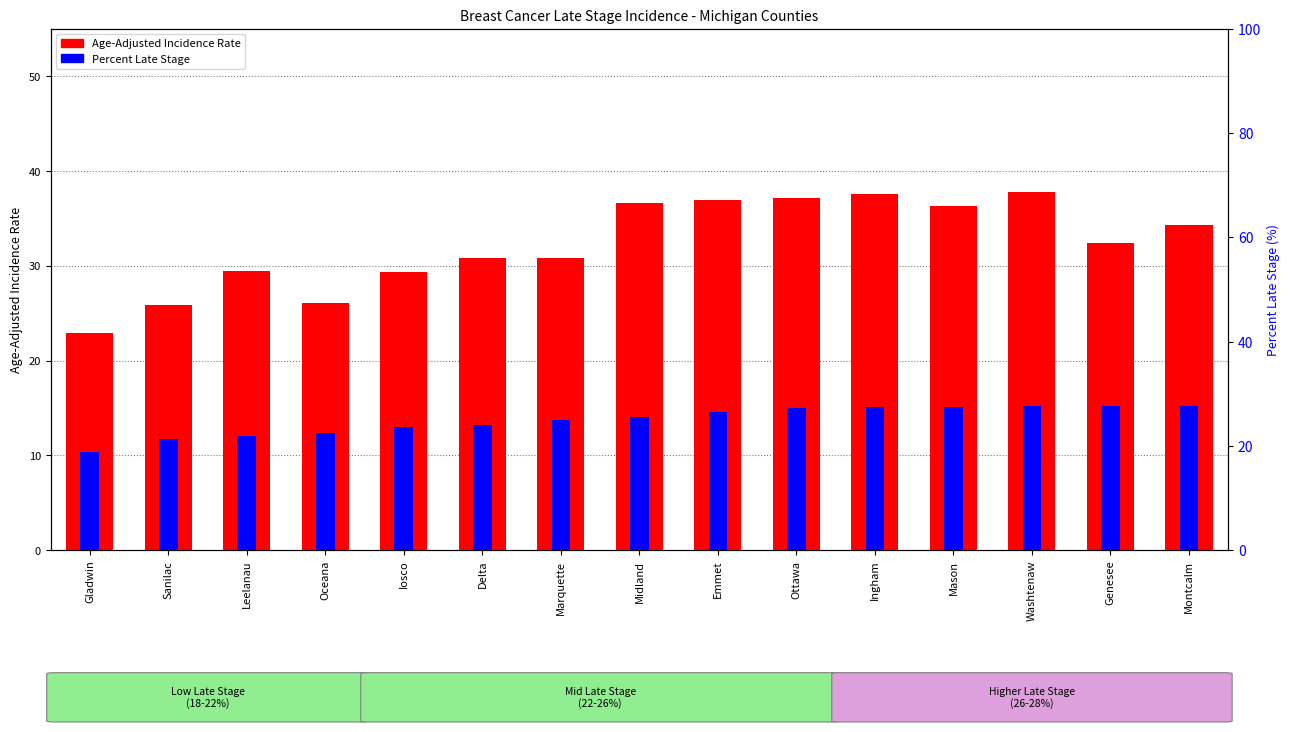

What is the minimum value for Percent Late Stage?

10.3